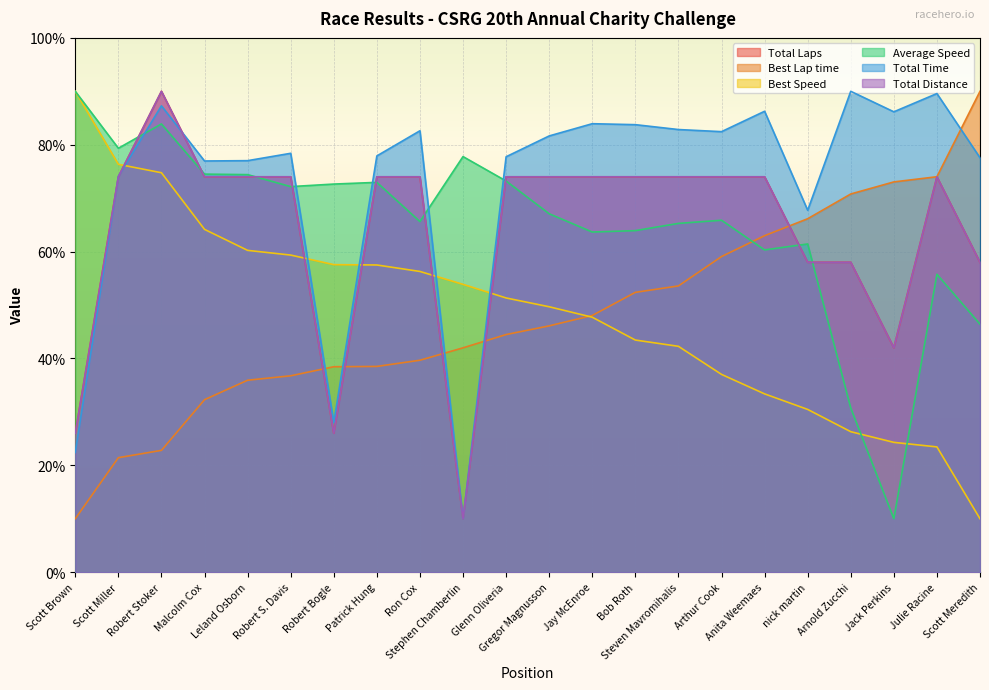

What is the difference between the highest and lowest values at Stephen Chamberlin?

67.8